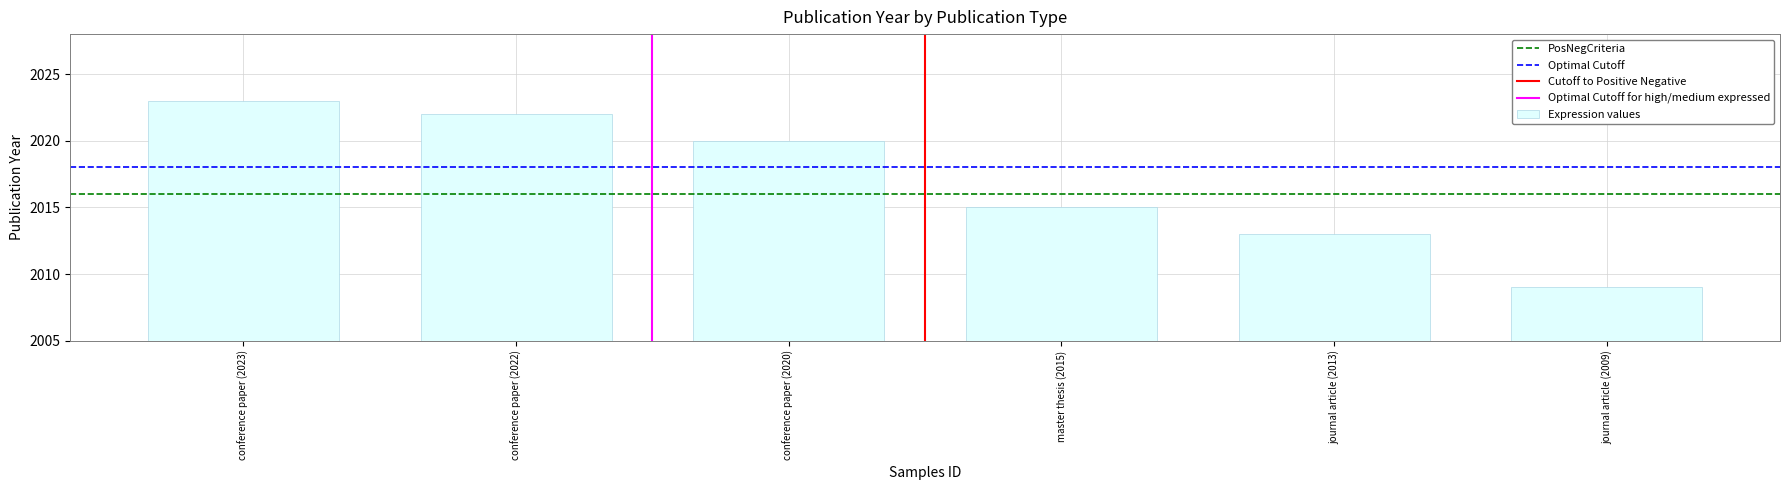

Reading left to right, extract all data points from this chart.

conference paper (2023)=2023	conference paper (2022)=2022	conference paper (2020)=2020	master thesis (2015)=2015	journal article (2013)=2013	journal article (2009)=2009